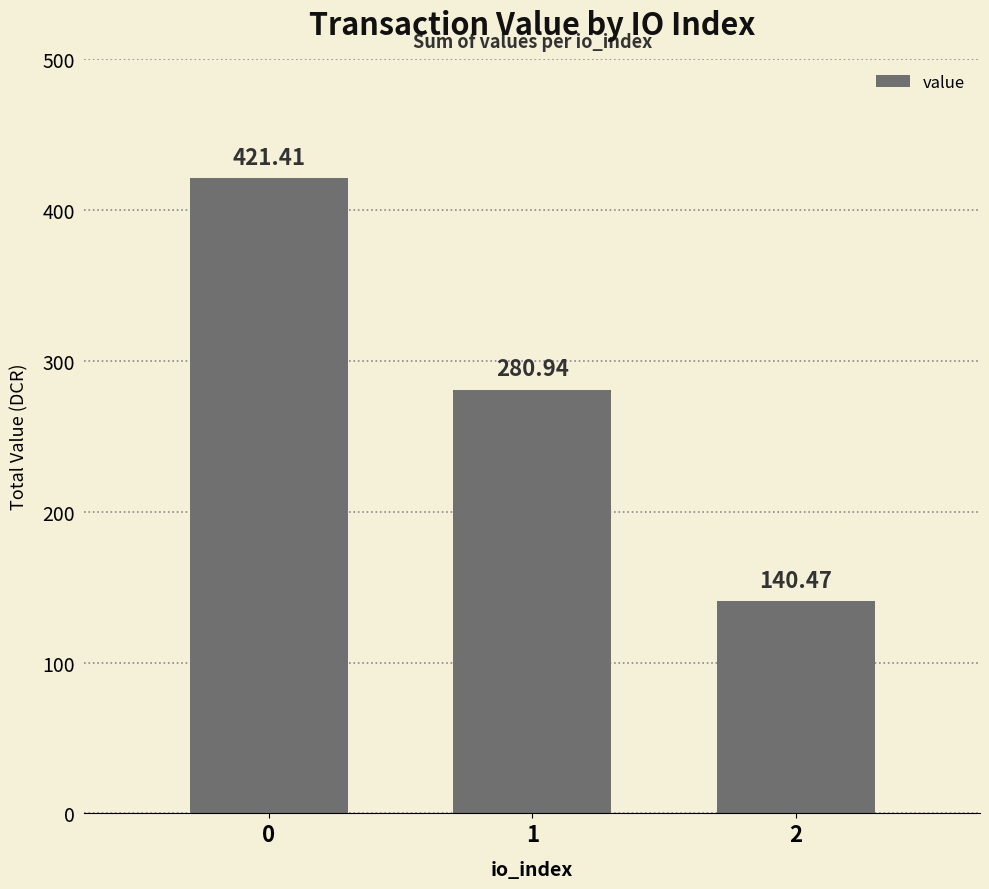

True or false: the data shows 140.5 at 2.

True